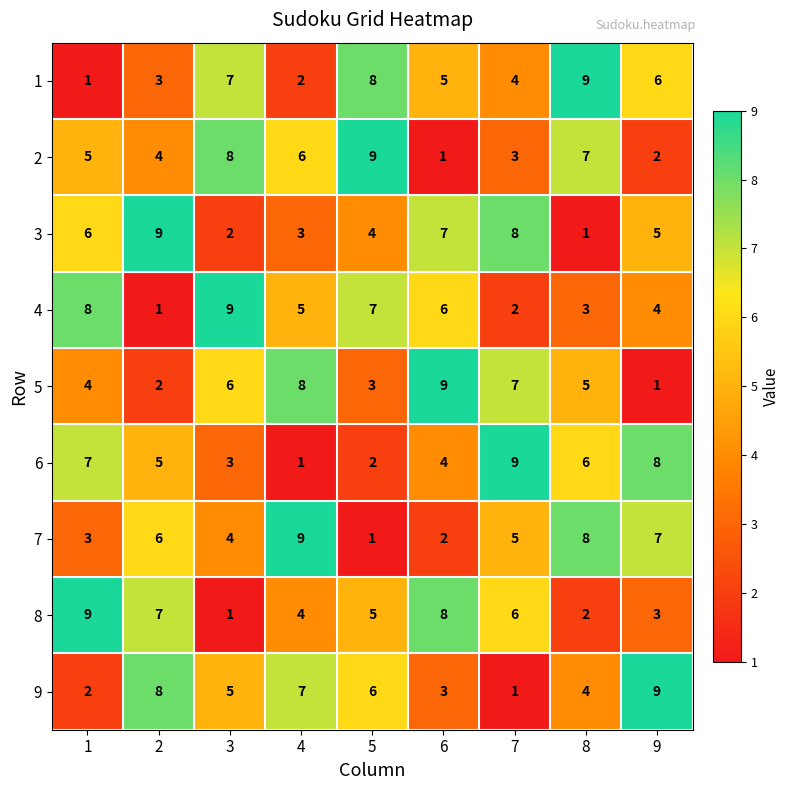

Is it true that 8 equals 0 at 3?

False